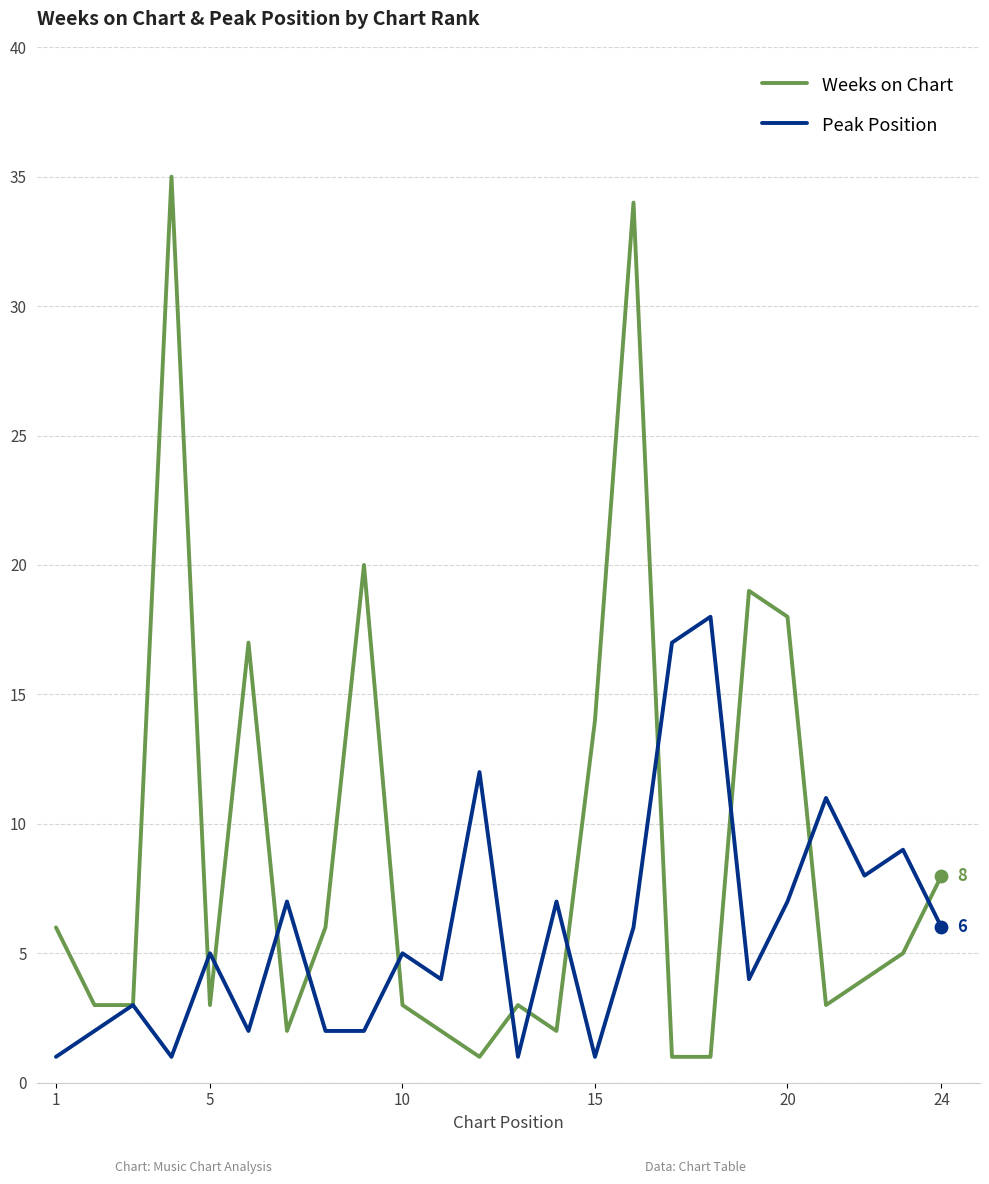

Which series has the largest range (max minus min)?

Weeks on Chart